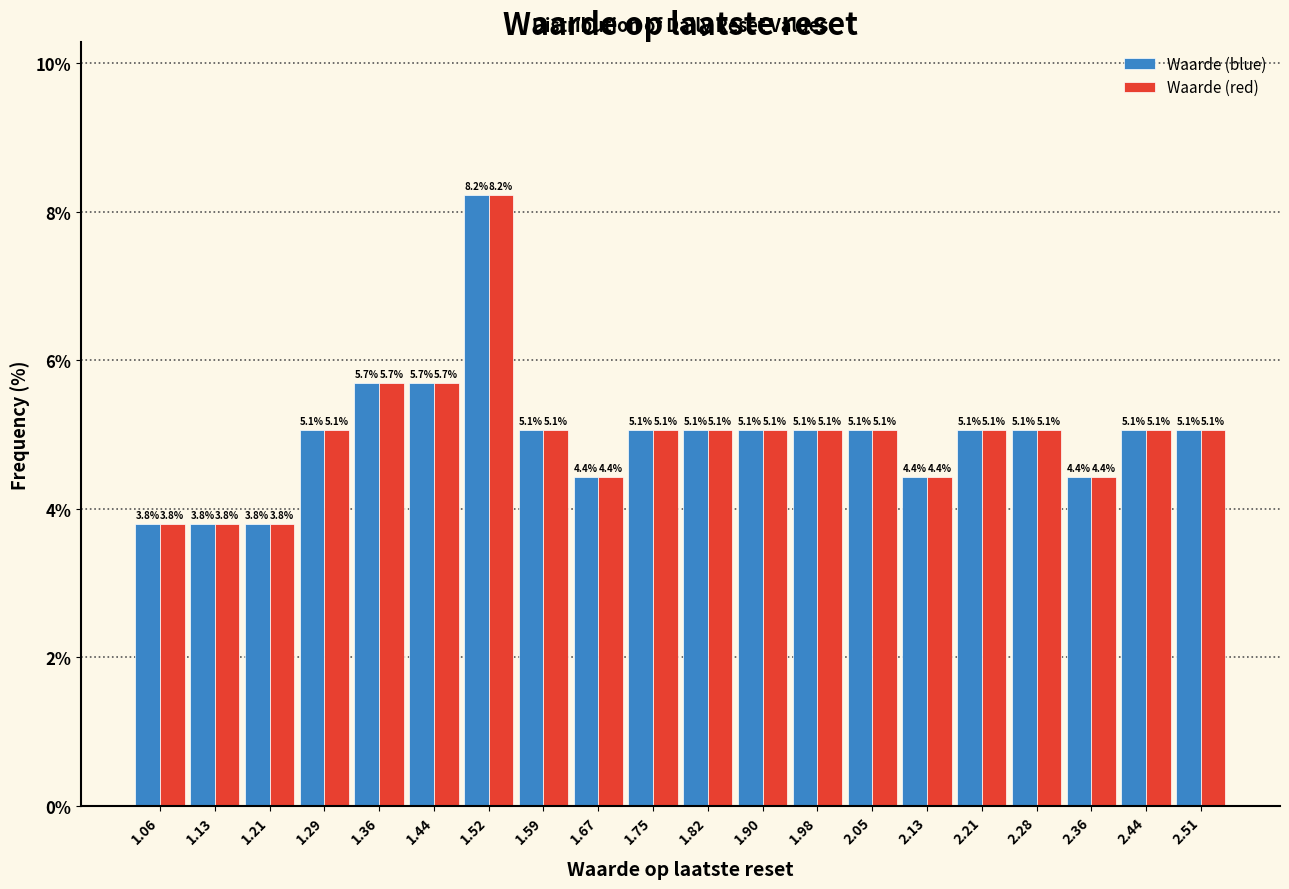

In the Waarde (blue) series, which range on the x-axis has the tallest bar?

1.48 to 1.56